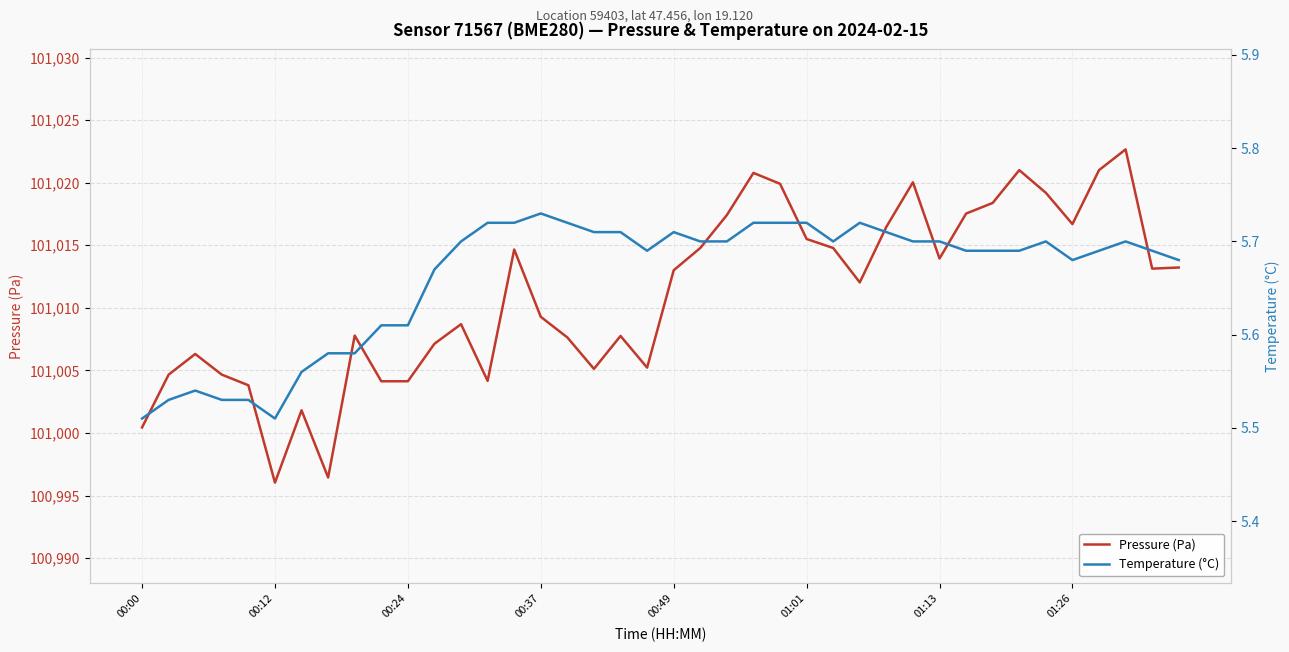

What is the average value of the Pressure (Pa) series?

101011.0